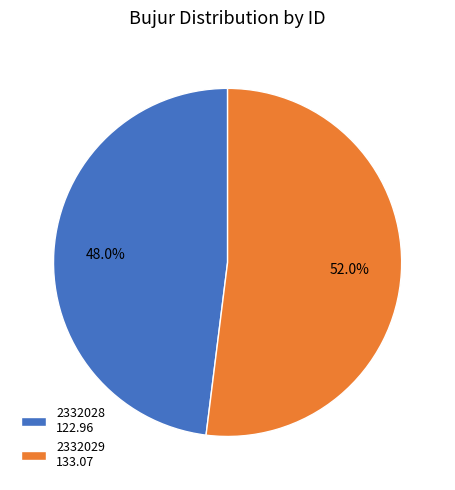

Does any single category account for the majority?

Yes